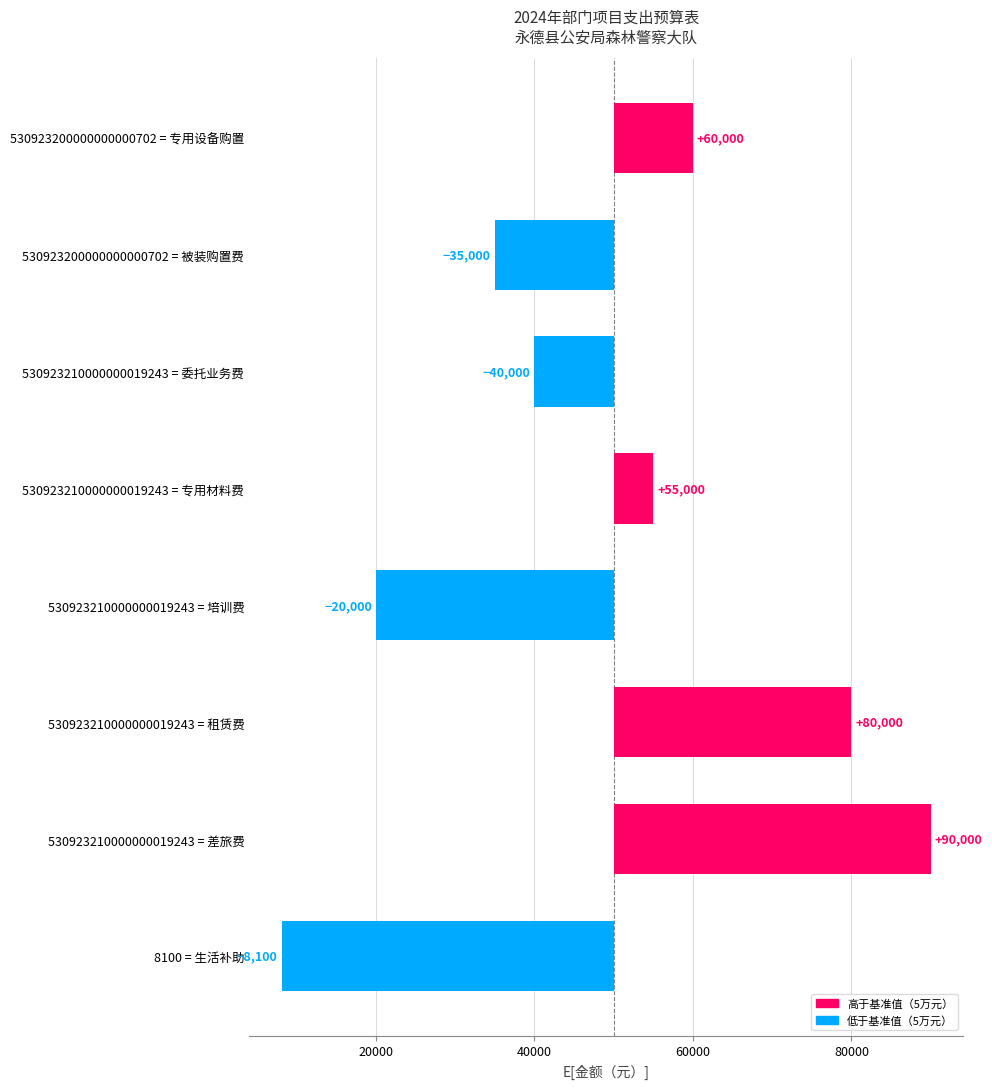

Does the chart contain any negative values?

Yes